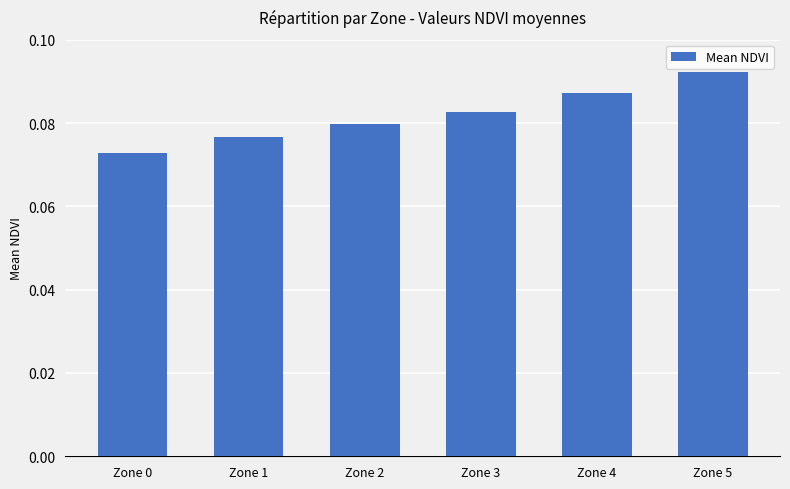

Where is the data nearest to the value 0?

Zone 0